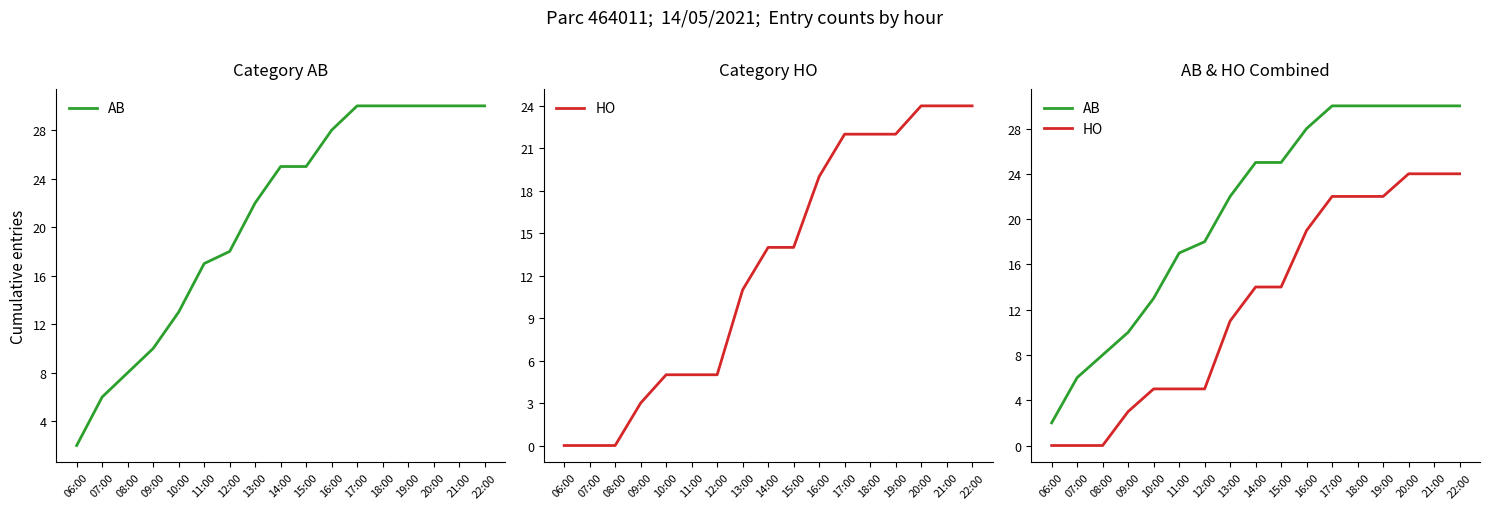

Rank the series by their average value, from highest to lowest.

AB, HO